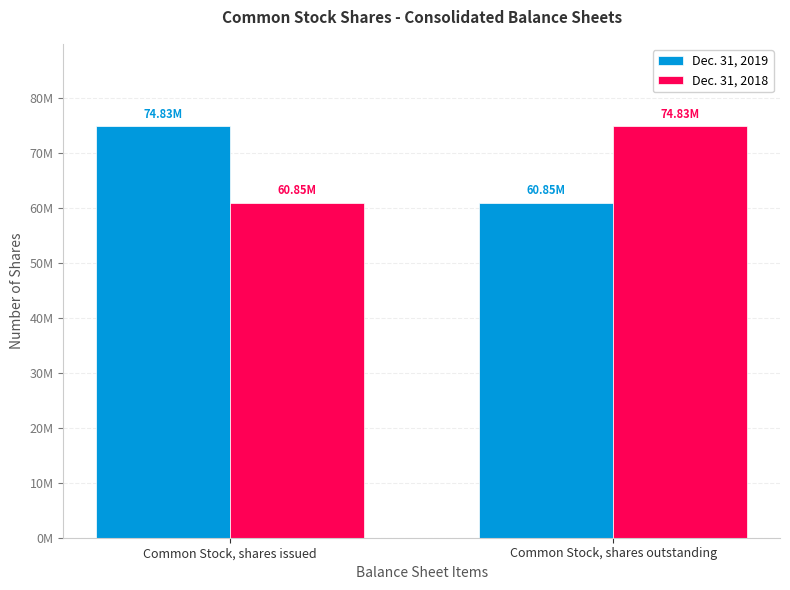

Is the value of Dec. 31, 2019 at Common Stock, shares issued greater than the value of Dec. 31, 2018 at Common Stock, shares issued?

Yes